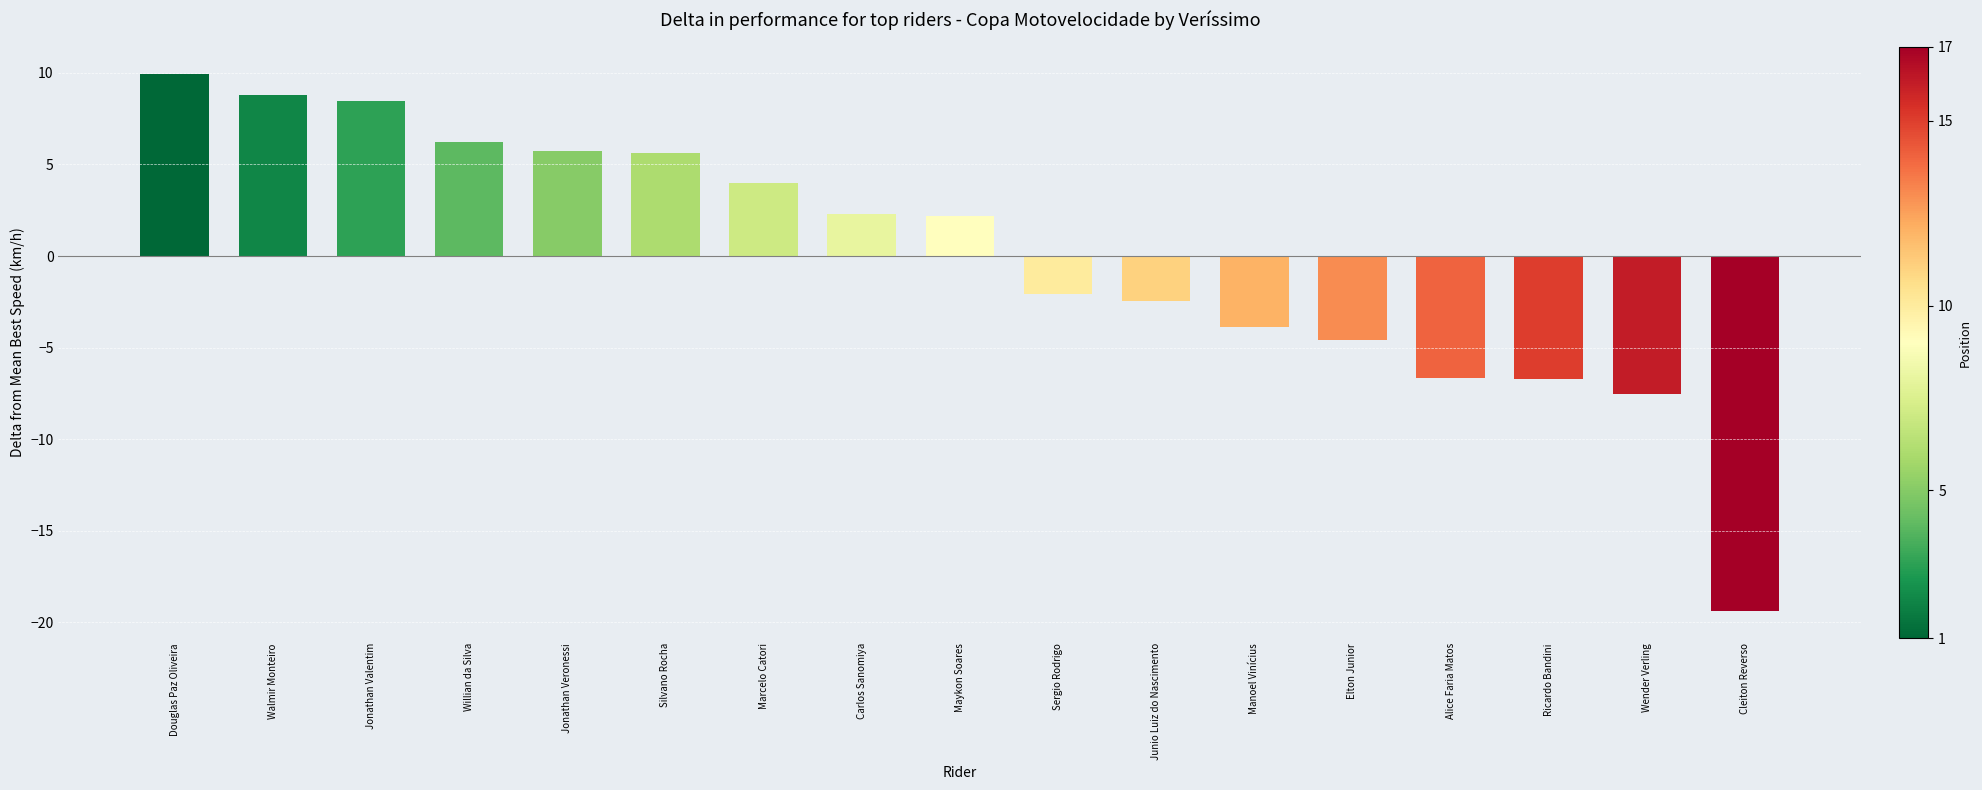

How many series are shown in this chart?

1